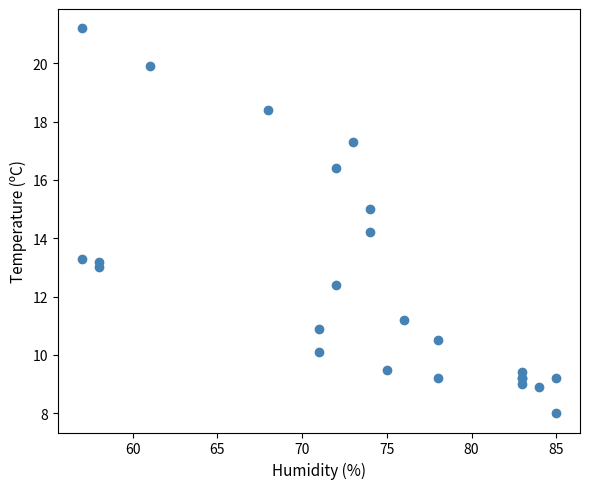

What Y value in the scatter plot is closest to 14?

14.2